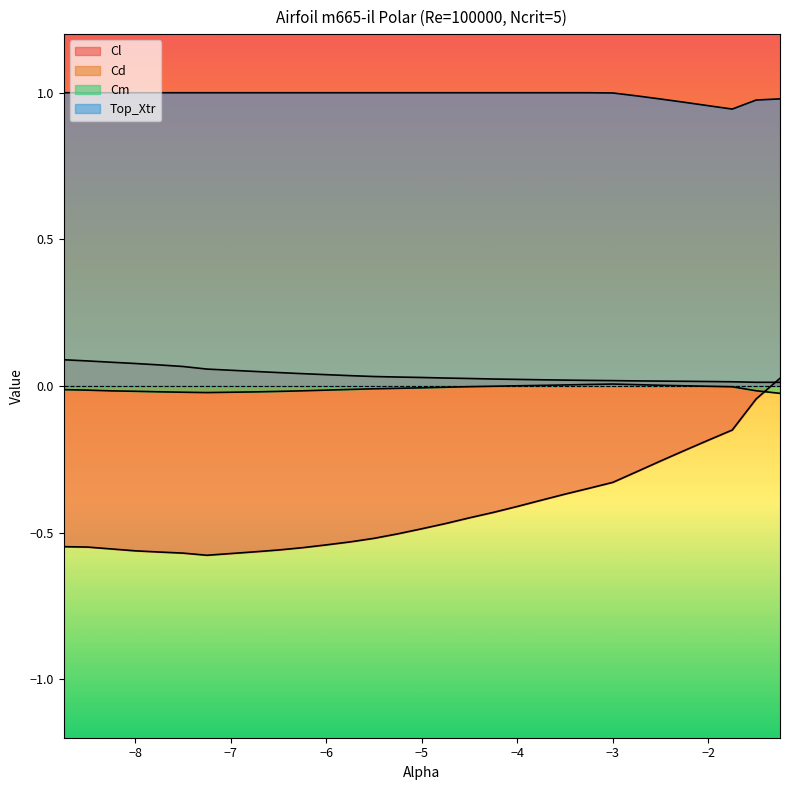

List the labels in order of Cm value, largest first.

-3.0, -3.25, -2.75, -3.5, -2.5, -3.75, -2.25, -4.0, -4.25, -2.0, -4.5, -1.75, -4.75, -5.0, -5.25, -5.5, -5.75, -8.75, -8.5, -6.0, -1.5, -6.25, -8.25, -8.0, -6.5, -7.75, -6.75, -7.5, -7.25, -1.25